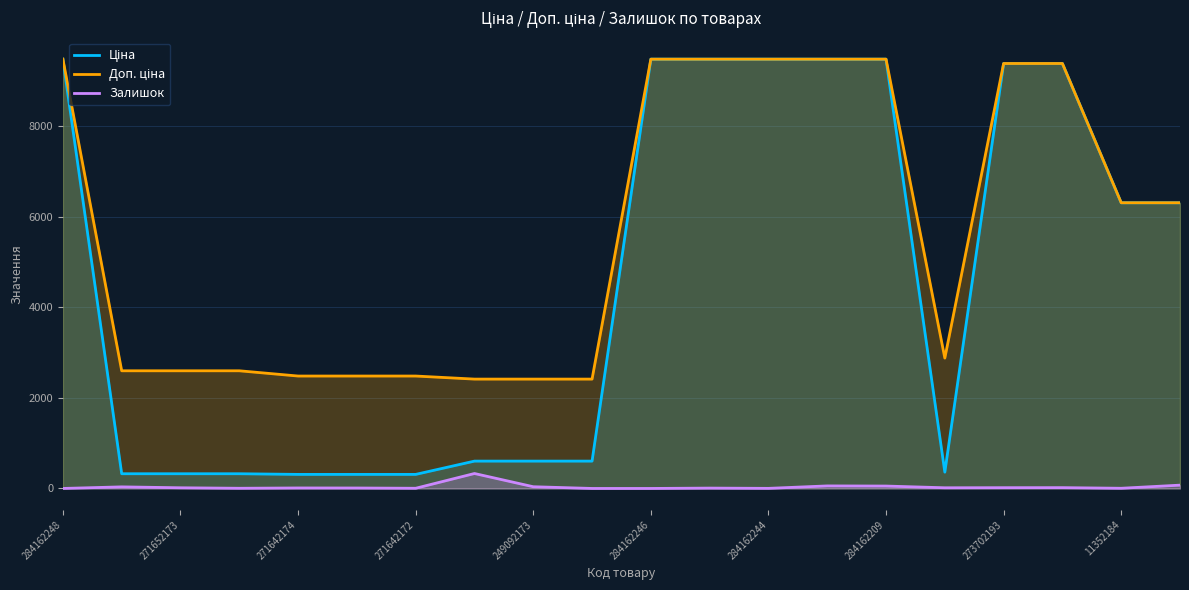

What is the maximum value shown in the chart?

9480.1